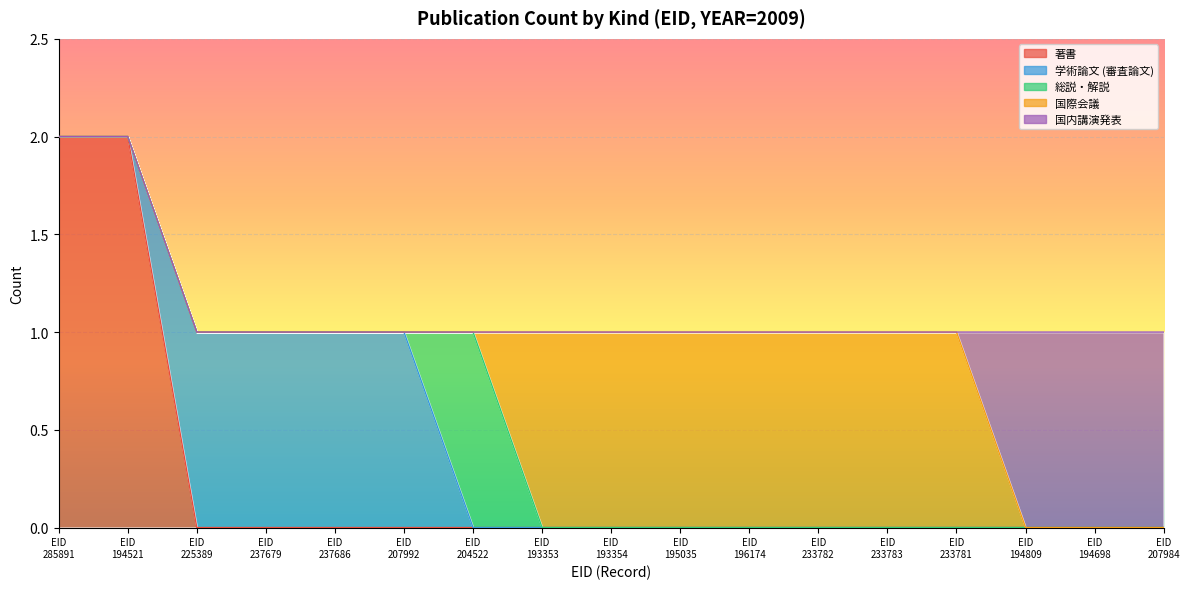

Reading left to right, extract all data points from this chart.

著書: 2	2	0	0	0	0	0	0	0	0	0	0	0	0	0	0	0
学術論文 (審査論文): 0	0	1	1	1	1	0	0	0	0	0	0	0	0	0	0	0
総説・解説: 0	0	0	0	0	0	1	0	0	0	0	0	0	0	0	0	0
国際会議: 0	0	0	0	0	0	0	1	1	1	1	1	1	1	0	0	0
国内講演発表: 0	0	0	0	0	0	0	0	0	0	0	0	0	0	1	1	1